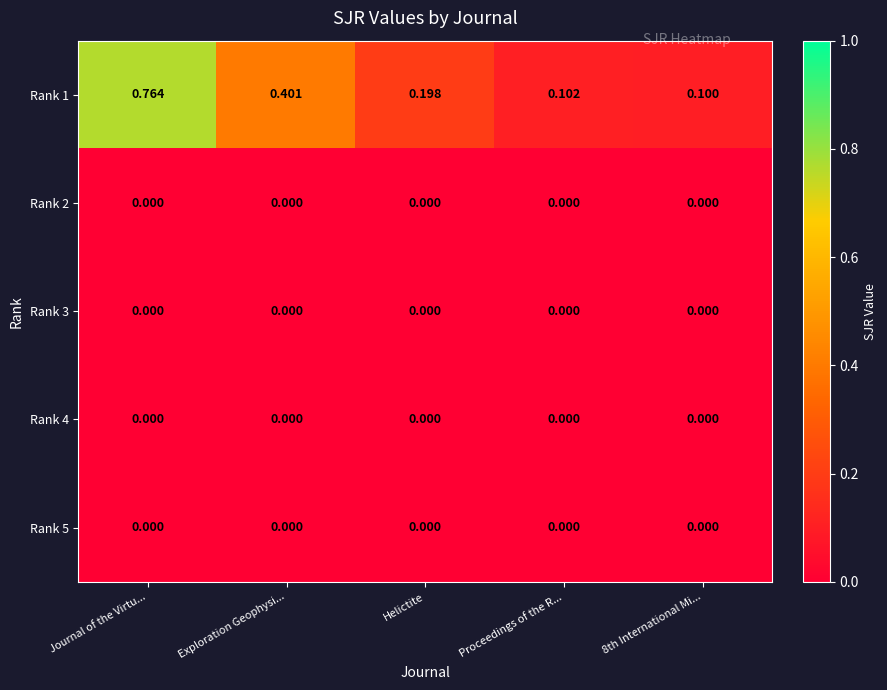

How many data points does each series have?

5